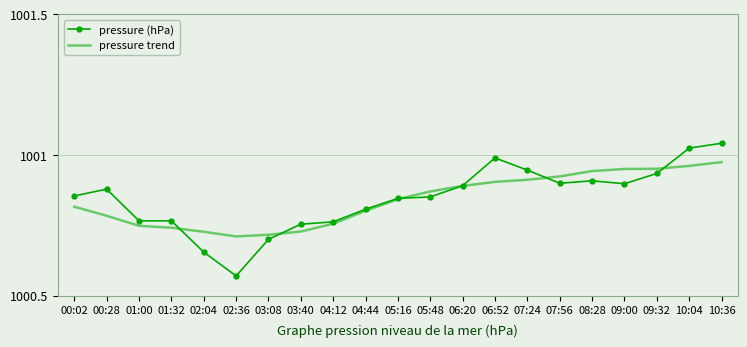

At 02:04, list the series in order from largest to smallest.

pressure trend, pressure (hPa)